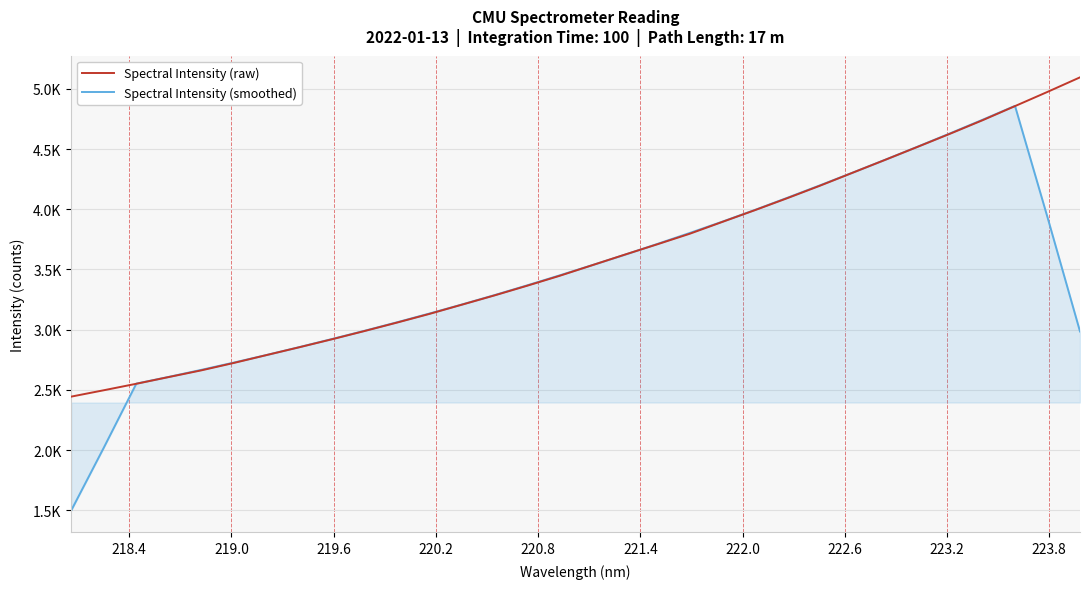

What are all the series names shown in the legend?

Spectral Intensity (raw), Spectral Intensity (smoothed)